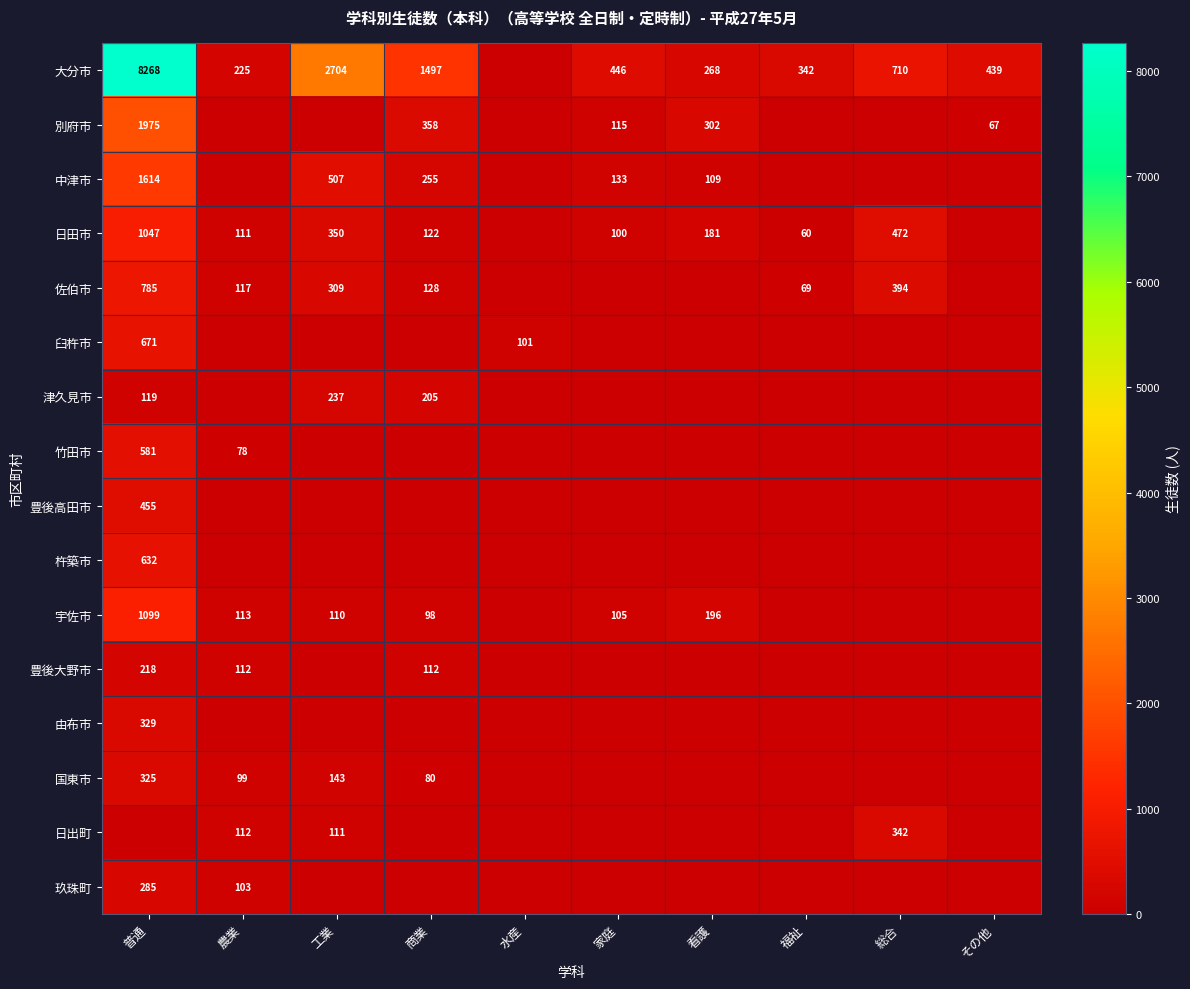

Between 普通 and 家庭, which is larger?

普通